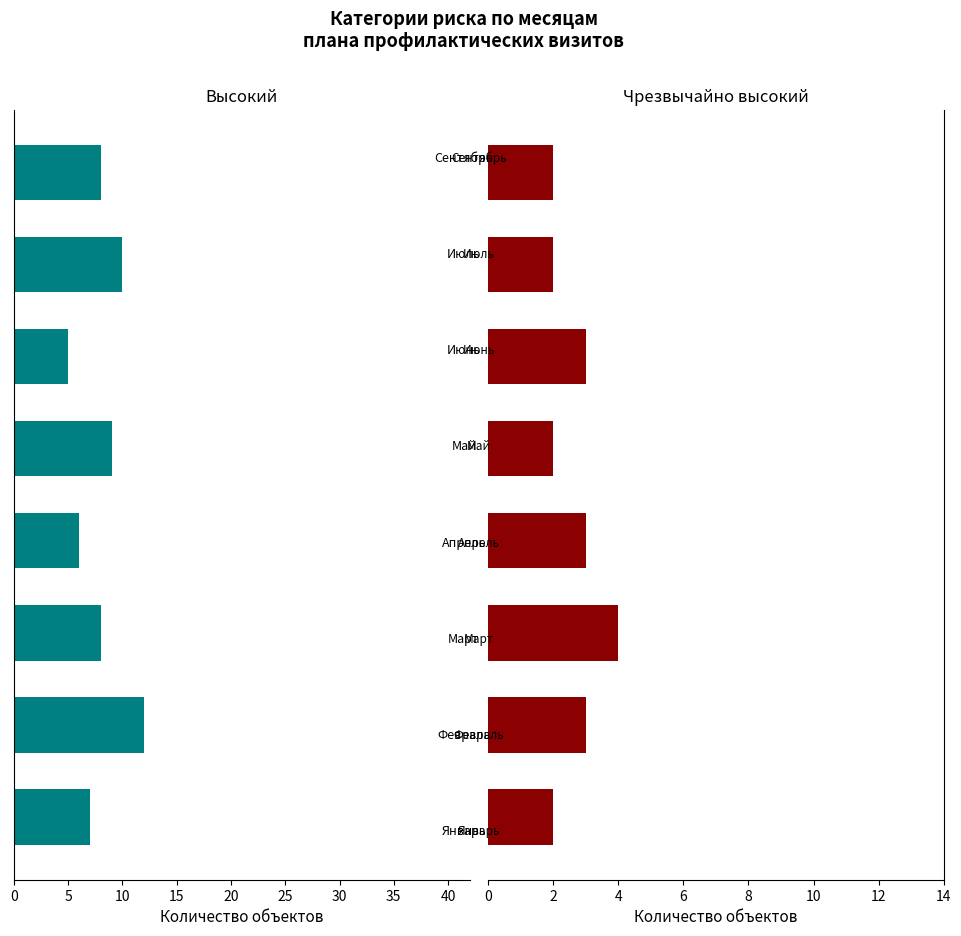

Which series has the largest total across all categories?

Высокий